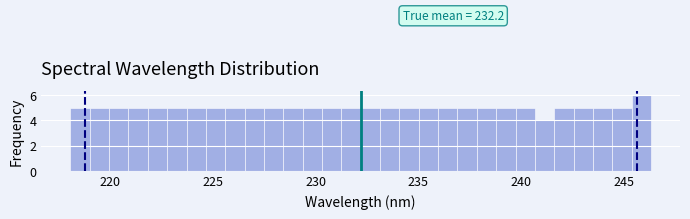

Read against the x-axis, roughly where is the centre of the tallest bar?

246.0